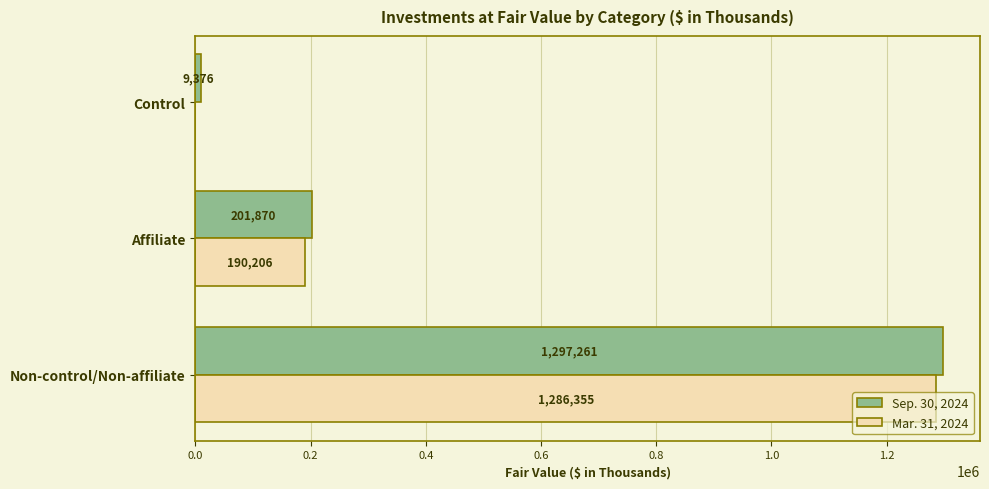

Count the number of categories in the chart.

3